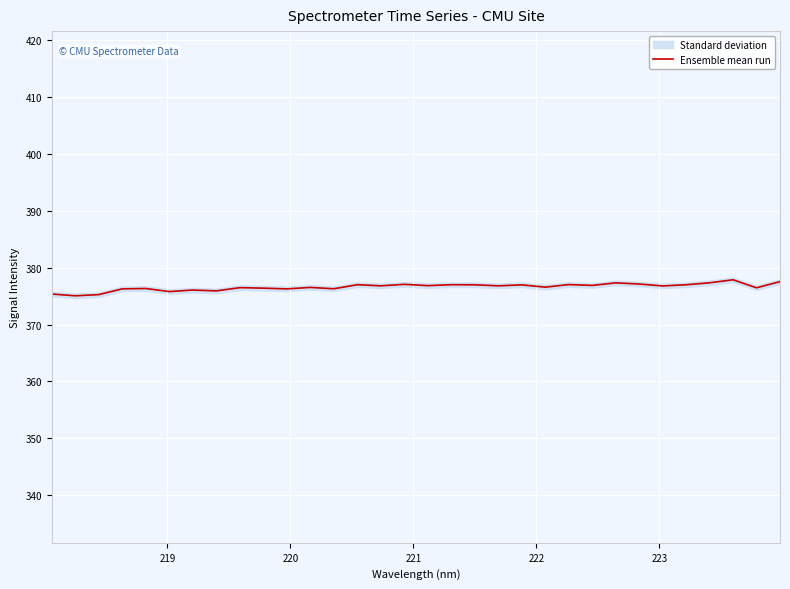

What is the maximum value shown in the chart?

377.9